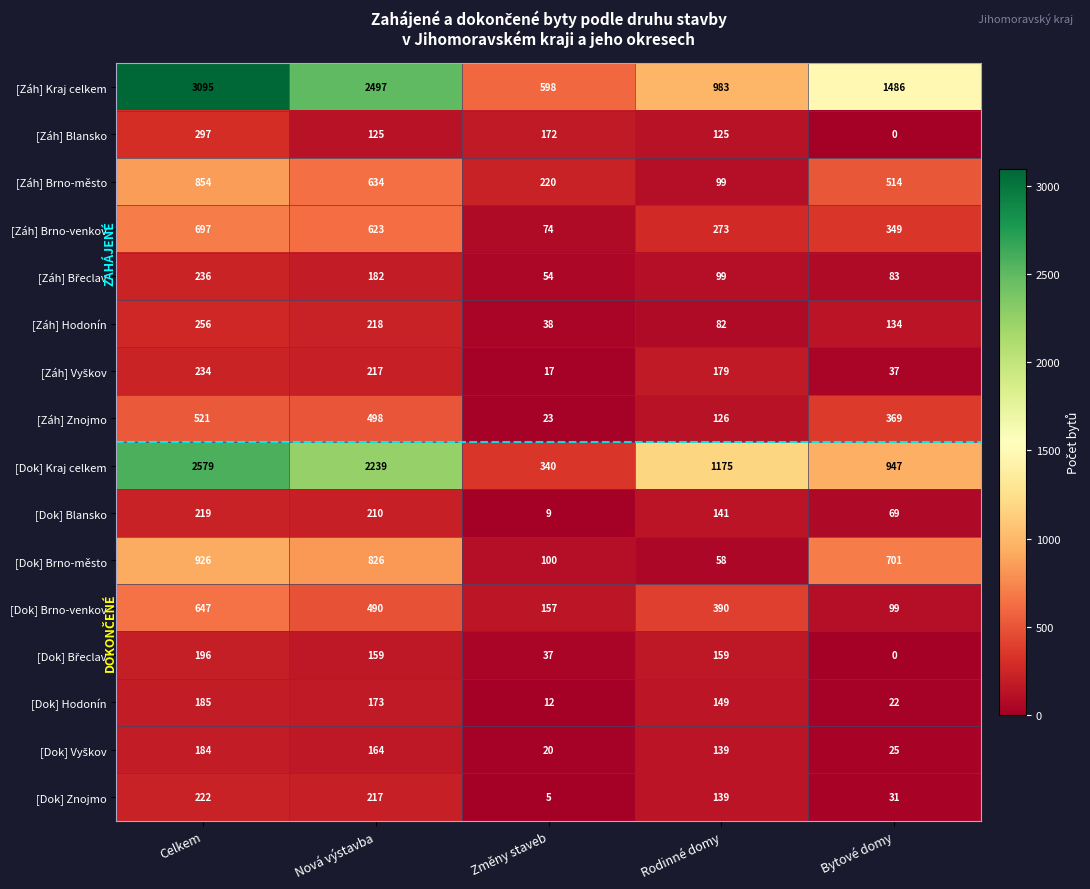

The [Dok] Hodonín series shows 73 at Celkem. True or false?

False